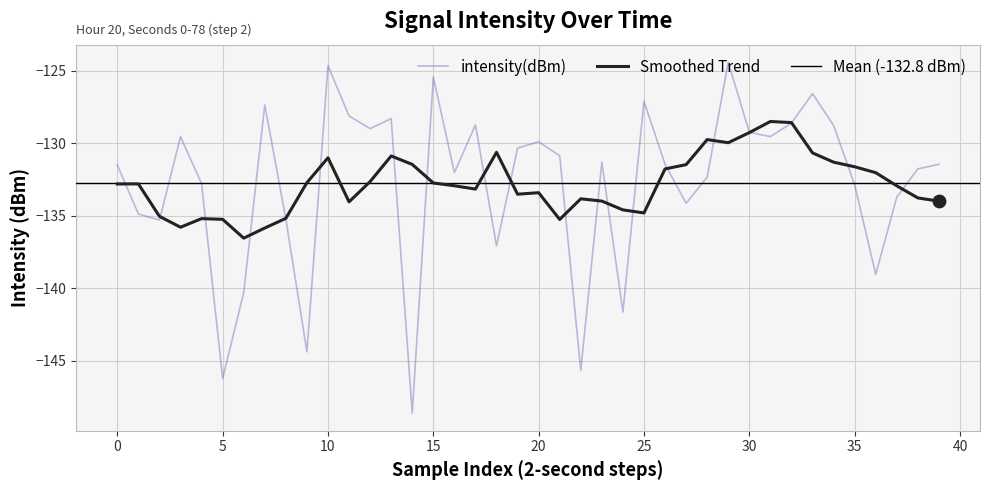

What is the change in value from 13 to 18?

-8.8